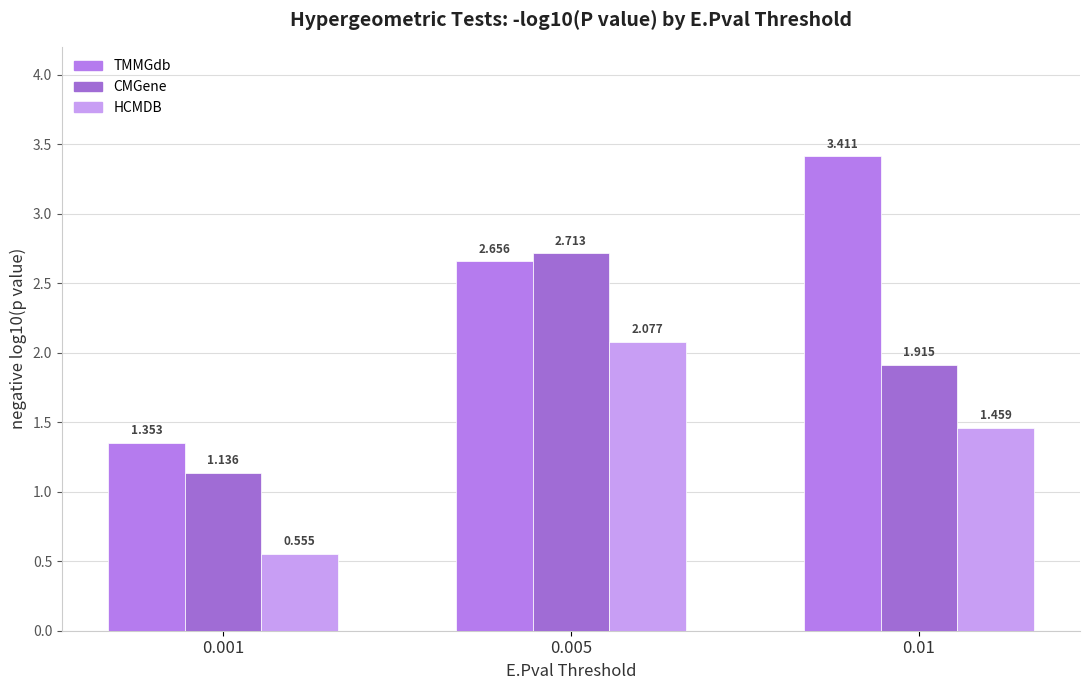

What is the smallest value displayed?

0.6